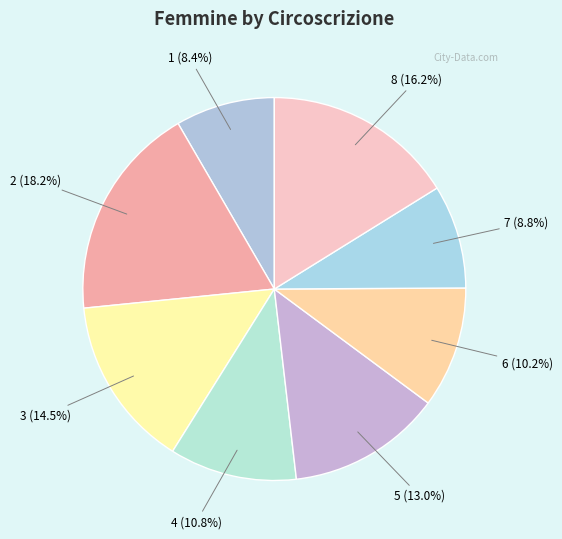

To the nearest percent, what is the combined percentage of 4 and 8?

27%